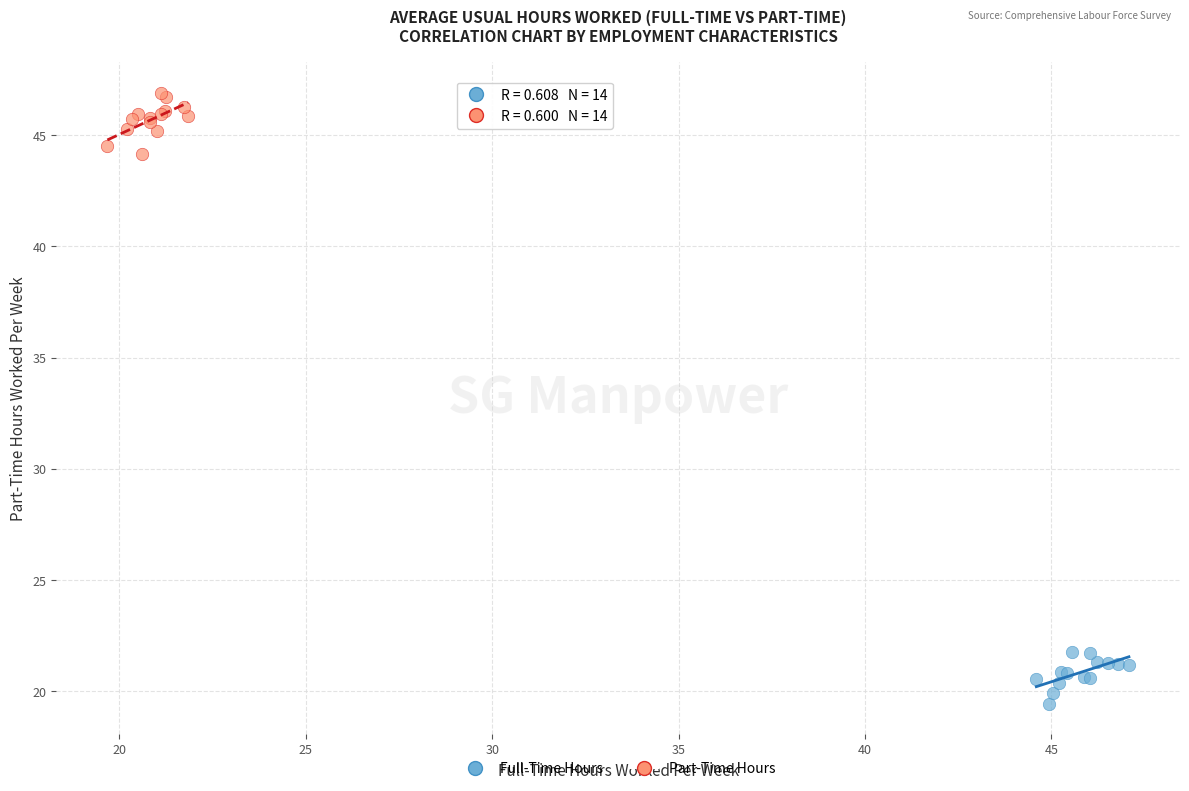

Which series reaches the maximum Y coordinate?

Part-Time Hours